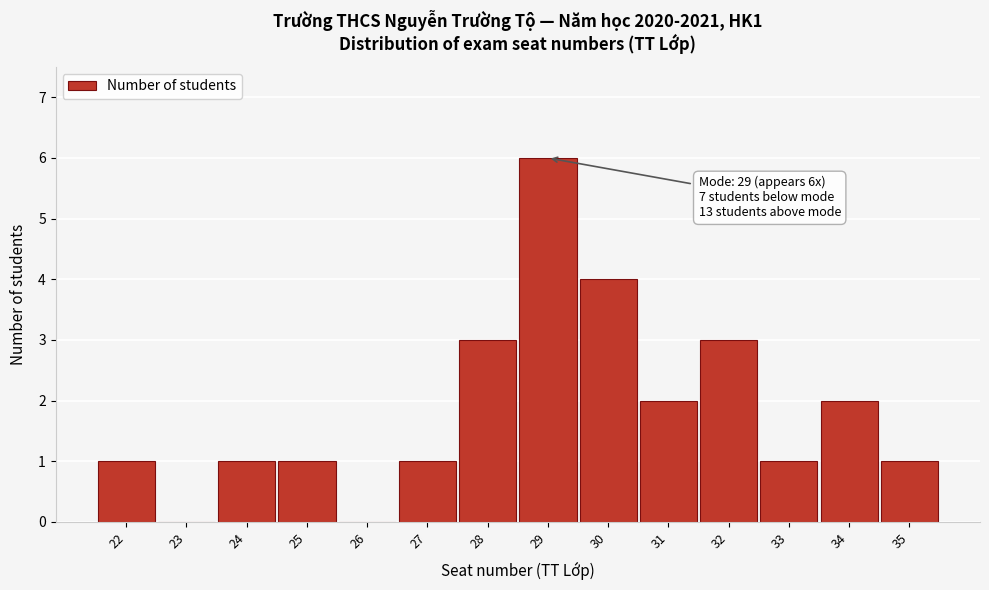

Reading left to right, list all the values displayed in this chart.

22=1	23=0	24=1	25=1	26=0	27=1	28=3	29=6	30=4	31=2	32=3	33=1	34=2	35=1